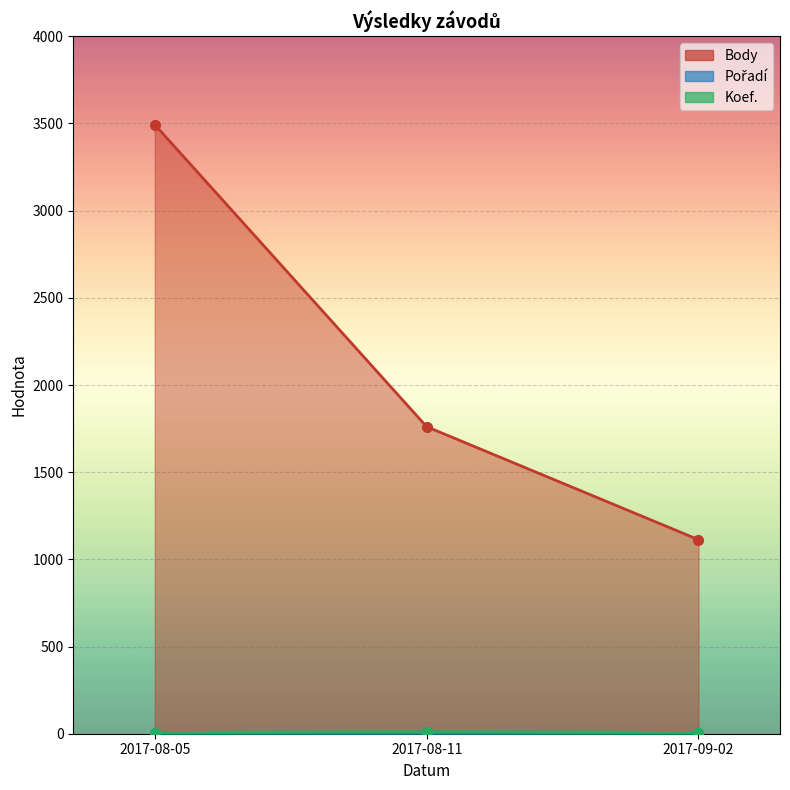

What is the minimum value shown in the chart?

4